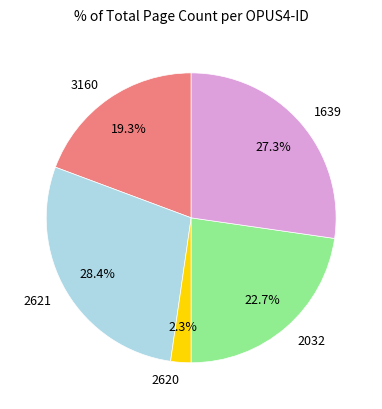

Between 3160 and 2032, which is larger?

2032